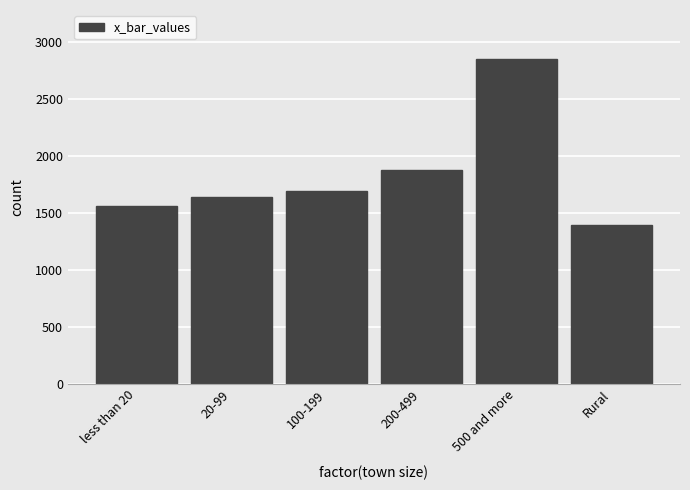

Reading right to left, list all the values displayed in this chart.

1392.5	2856.0	1882.5	1695.0	1640.1	1566.5